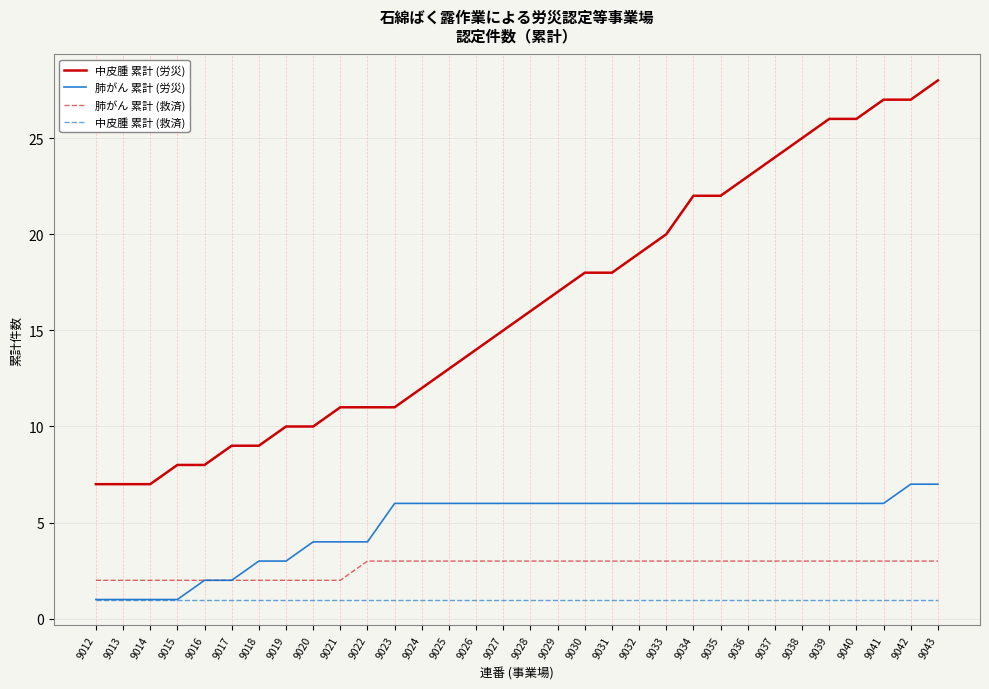

What is the spread (max minus min) of values at 9031?

17